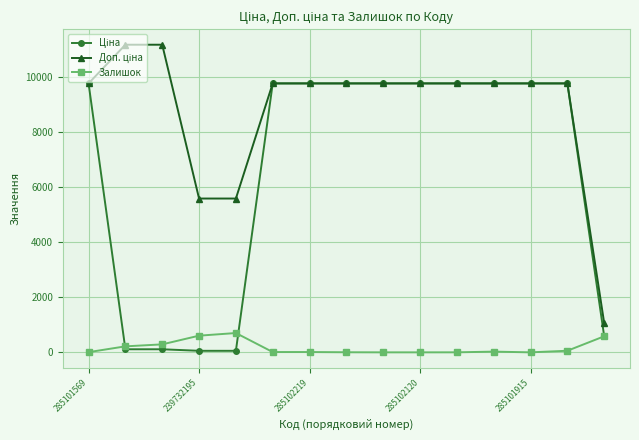

At how many categories does at least one series exceed 7051?

12